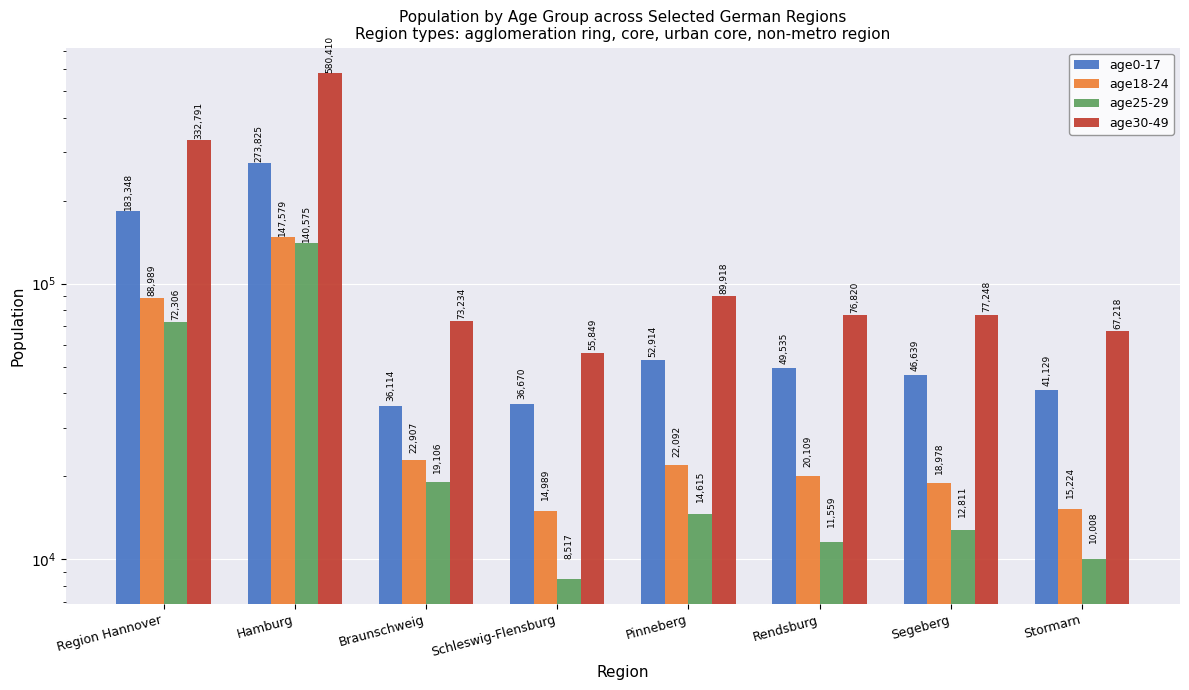

How many bars are there in each group?

4